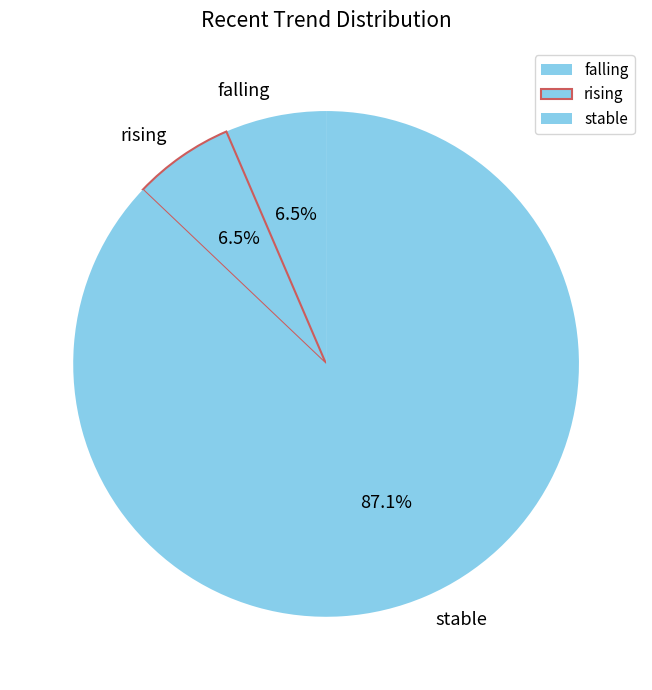

Do rising and falling together represent more than half of the pie?

No